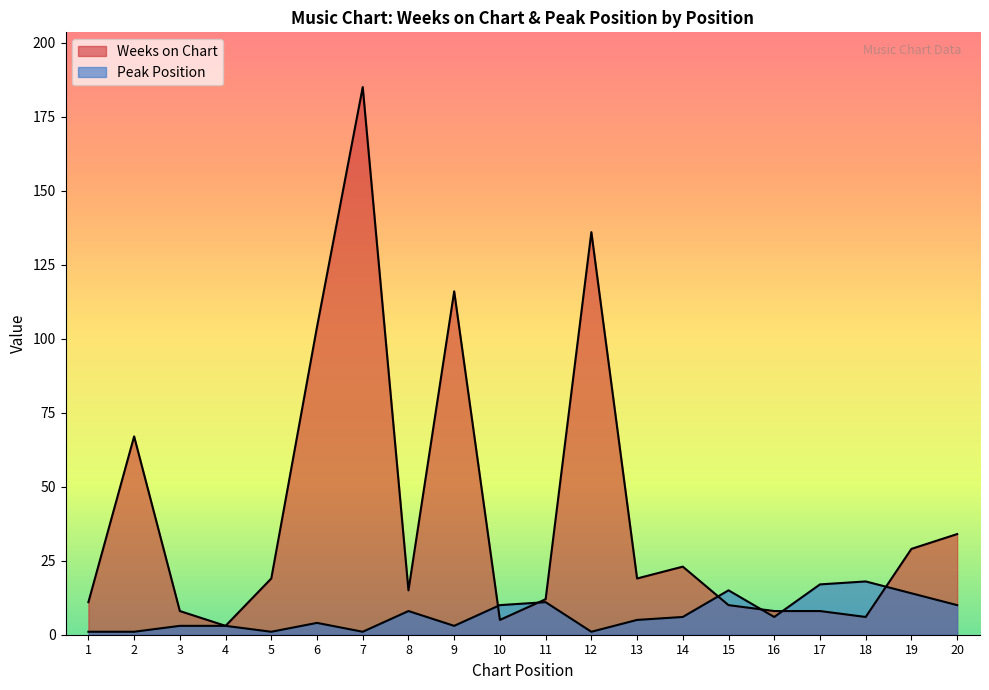

How many categories are shown in the chart?

20